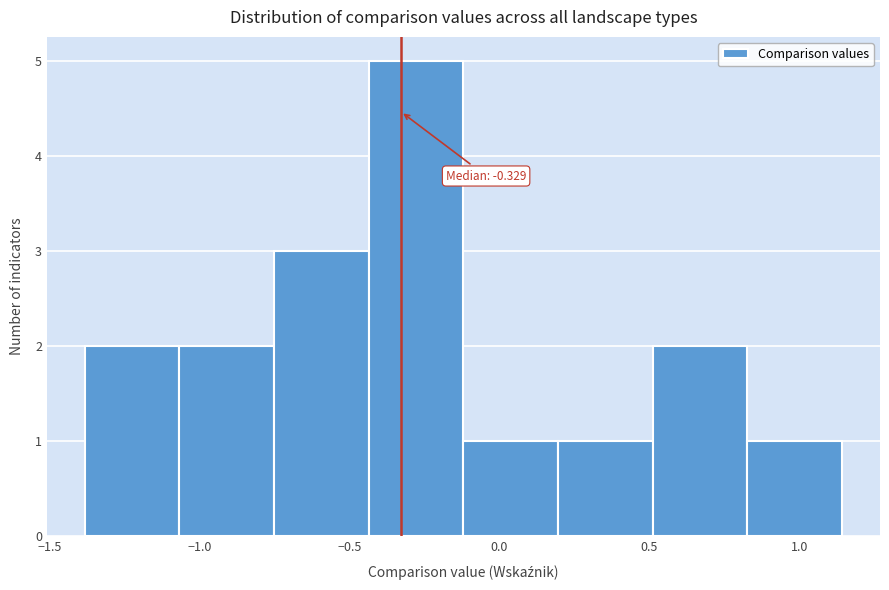

Which range on the x-axis has the tallest bar?

-0.45 to -0.10